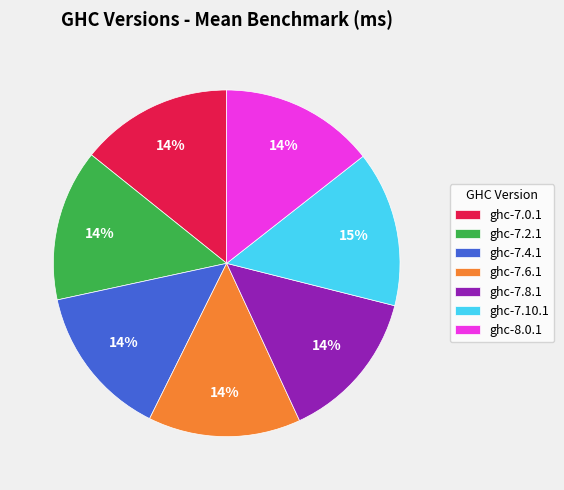

What is the ratio of the value at ghc-7.2.1 to the value at ghc-8.0.1?

1.0